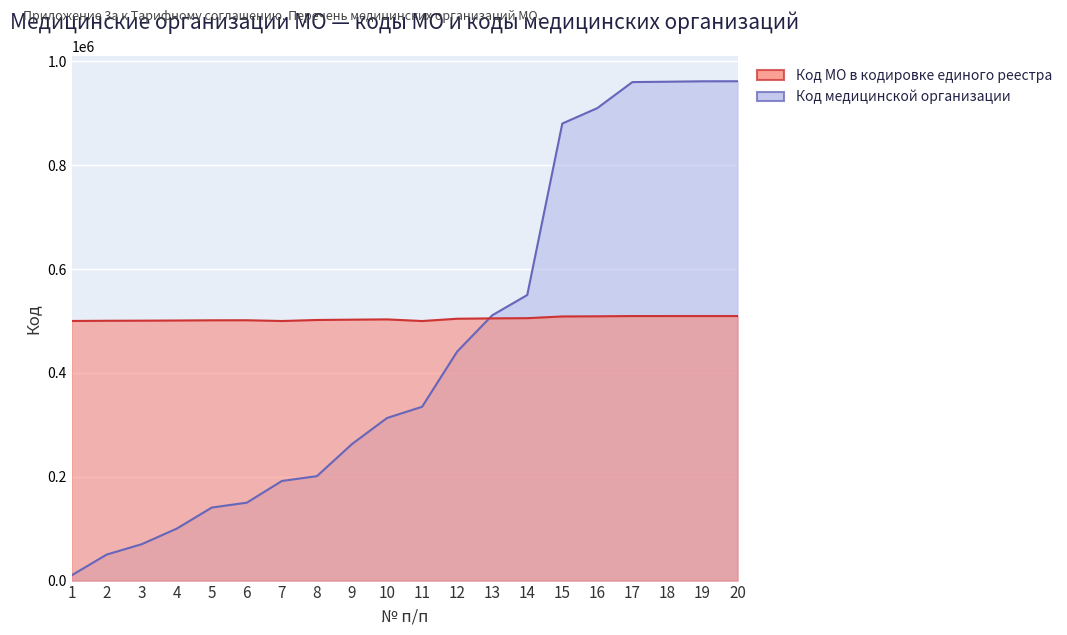

At which label does Код МО в кодировке единого реестра reach its minimum?

11